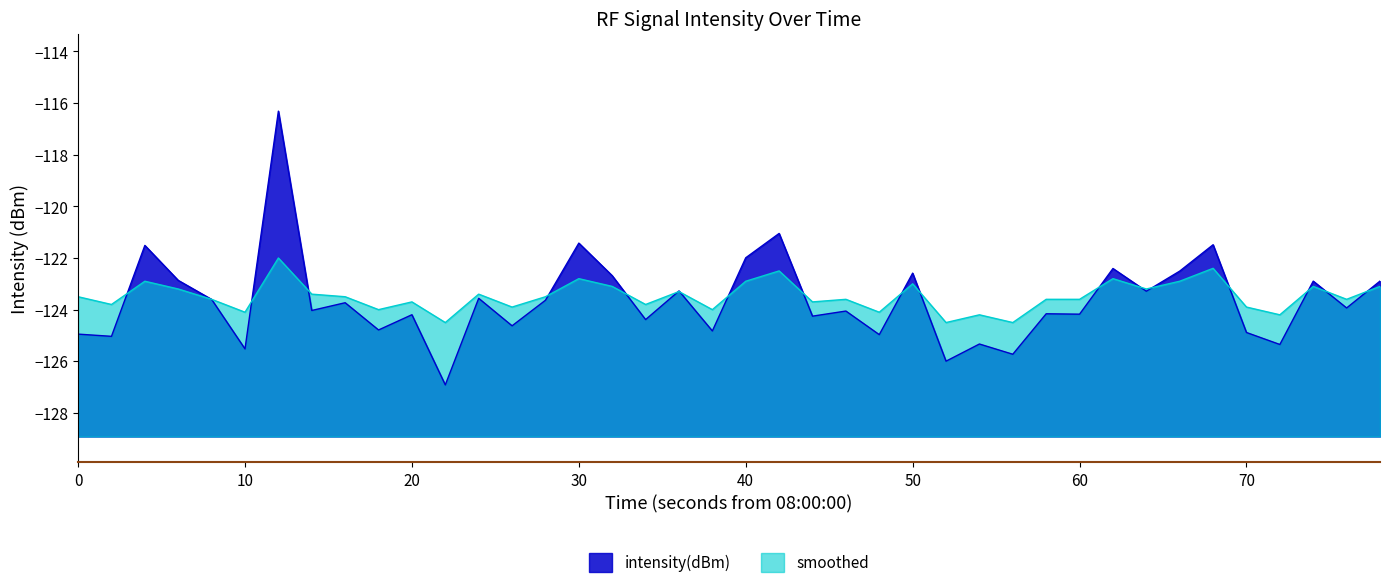

What is the average value of the intensity(dBm) series?

-123.6